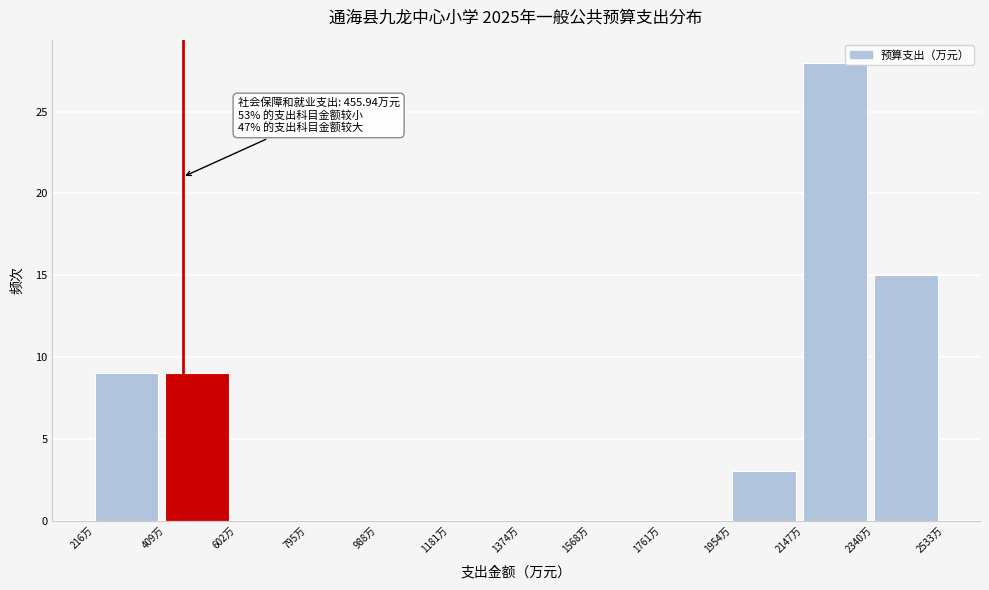

Which range on the x-axis has the tallest bar?

2140 to 2340